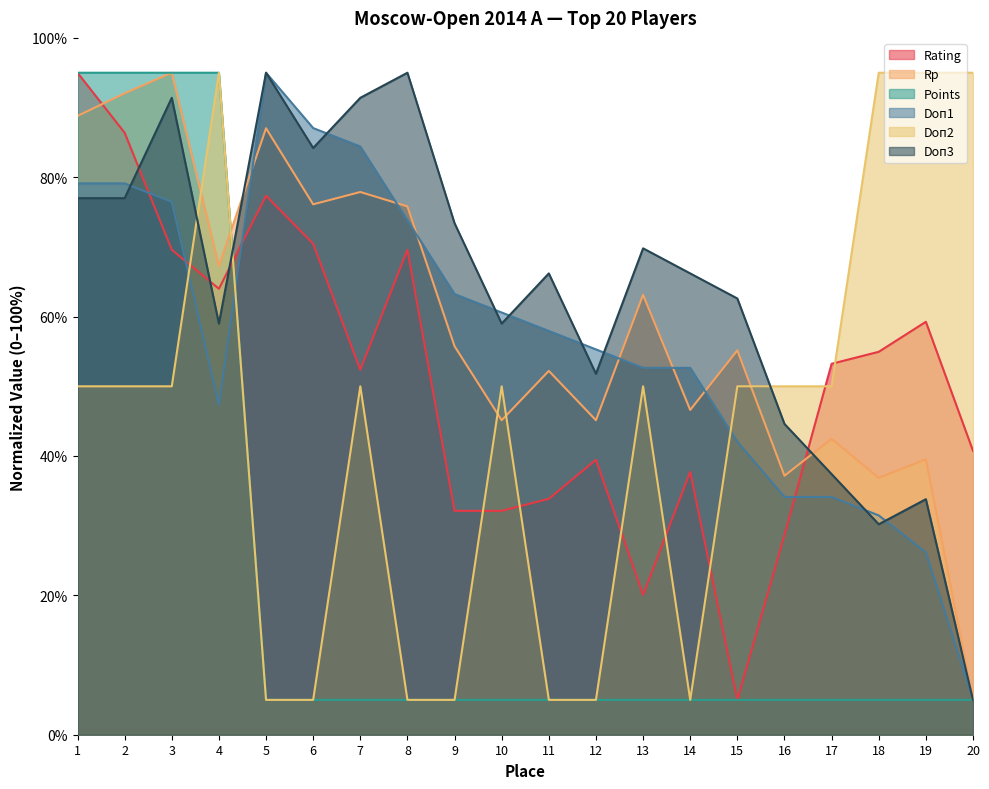

Which series has the largest total across all categories?

Doп3